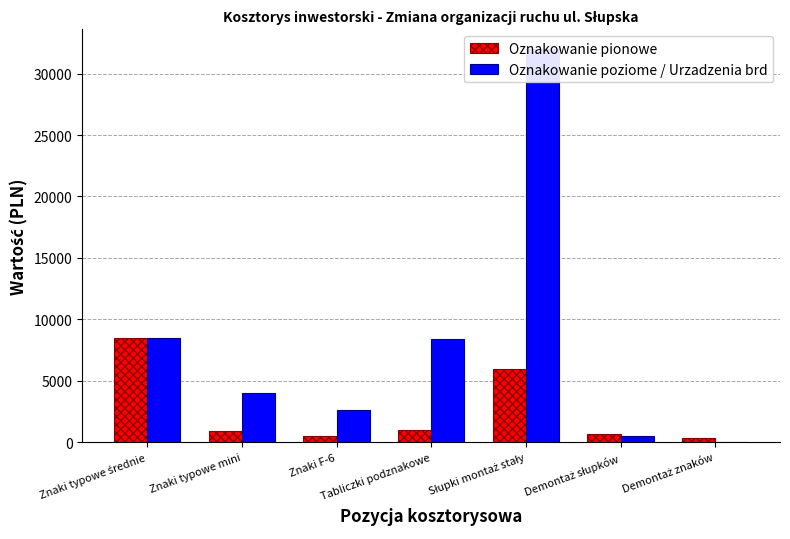

Between Znaki F-6 and Słupki montaż stały, which is larger?

Słupki montaż stały